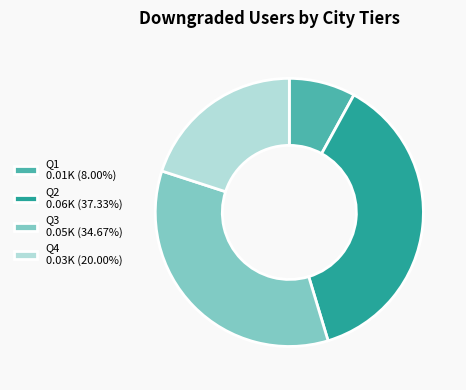

Does Q3 account for over 50% of the chart?

No